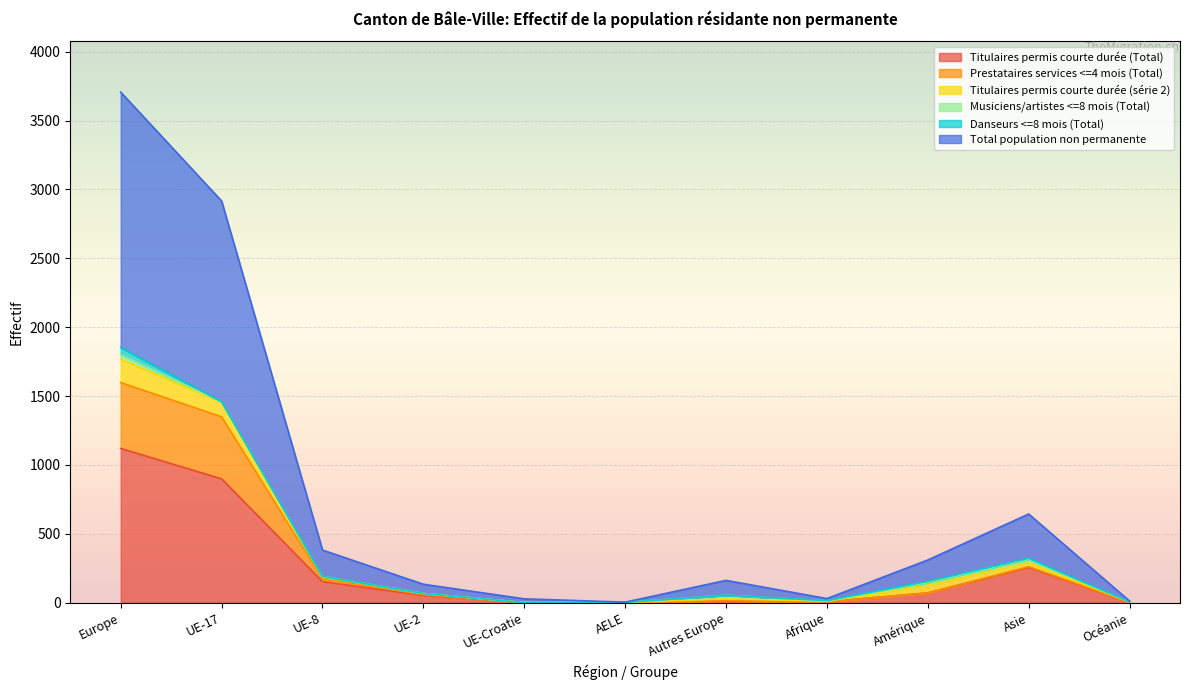

Is it true that Prestataires services <=4 mois (Total) equals 72 at Amérique?

True